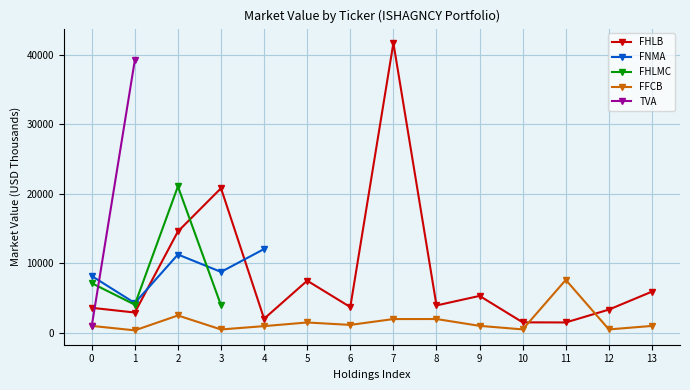

Which label corresponds to the smallest value in the chart?

1